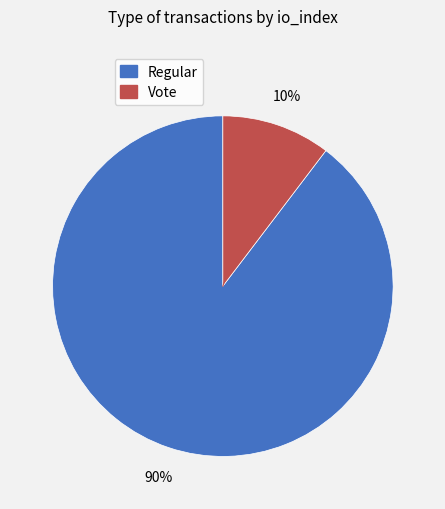

To the nearest percent, what is the average slice percentage?

50%